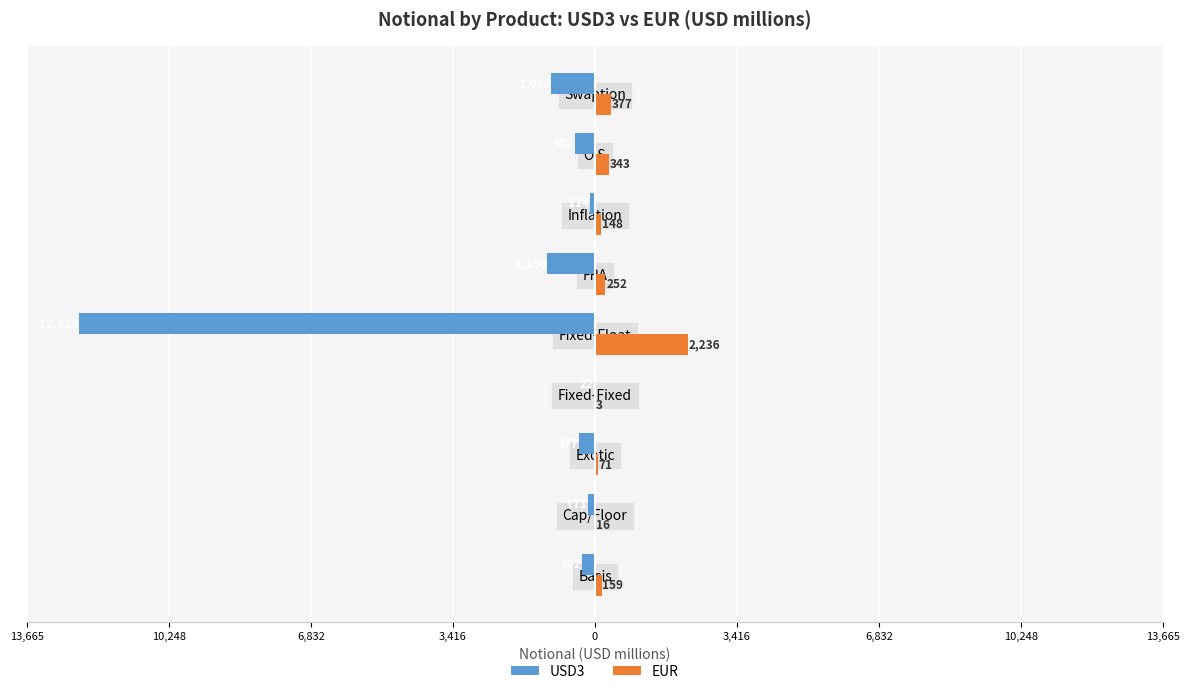

What are all the series names shown in the legend?

USD3, EUR